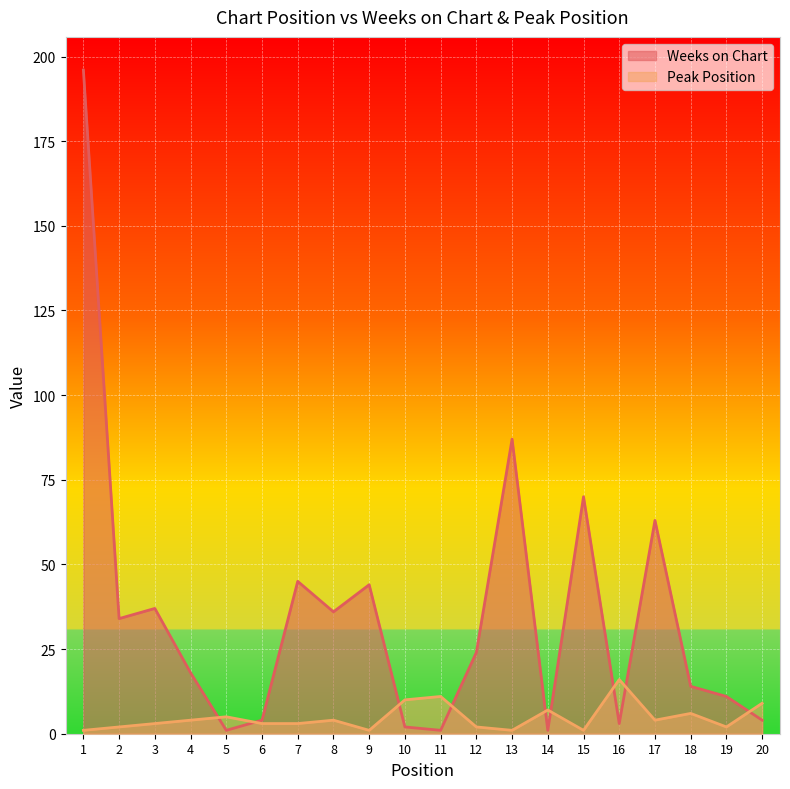

What is the maximum value for Peak Position?

16